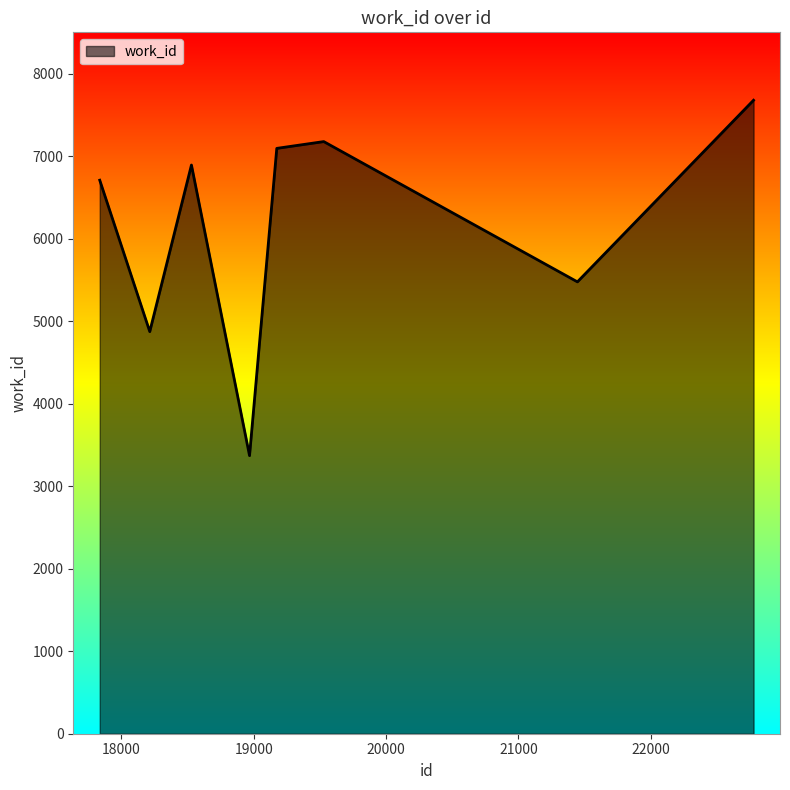

Reading left to right, list all the values displayed in this chart.

6708	4873	6892	3370	7094	7094	7176	5476	7677